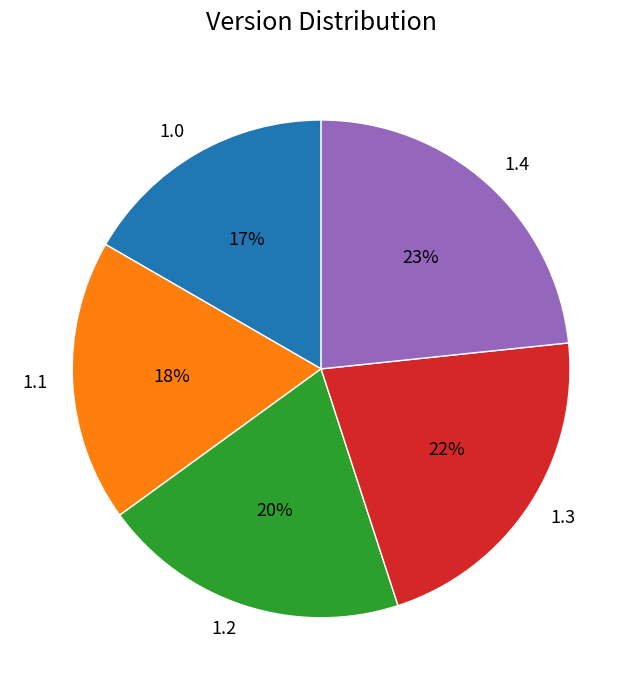

Approximately how many times larger is the value at 1.0 compared to 1.4?

0.7